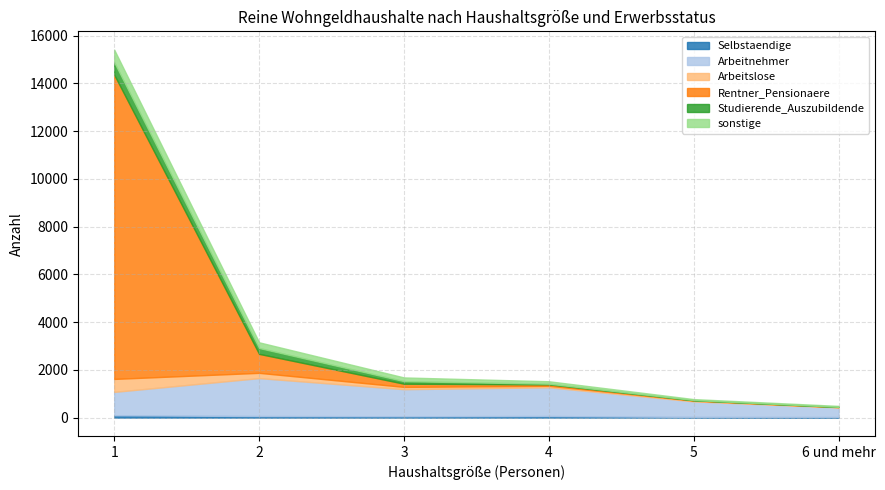

Does the chart have visible grid lines?

Yes